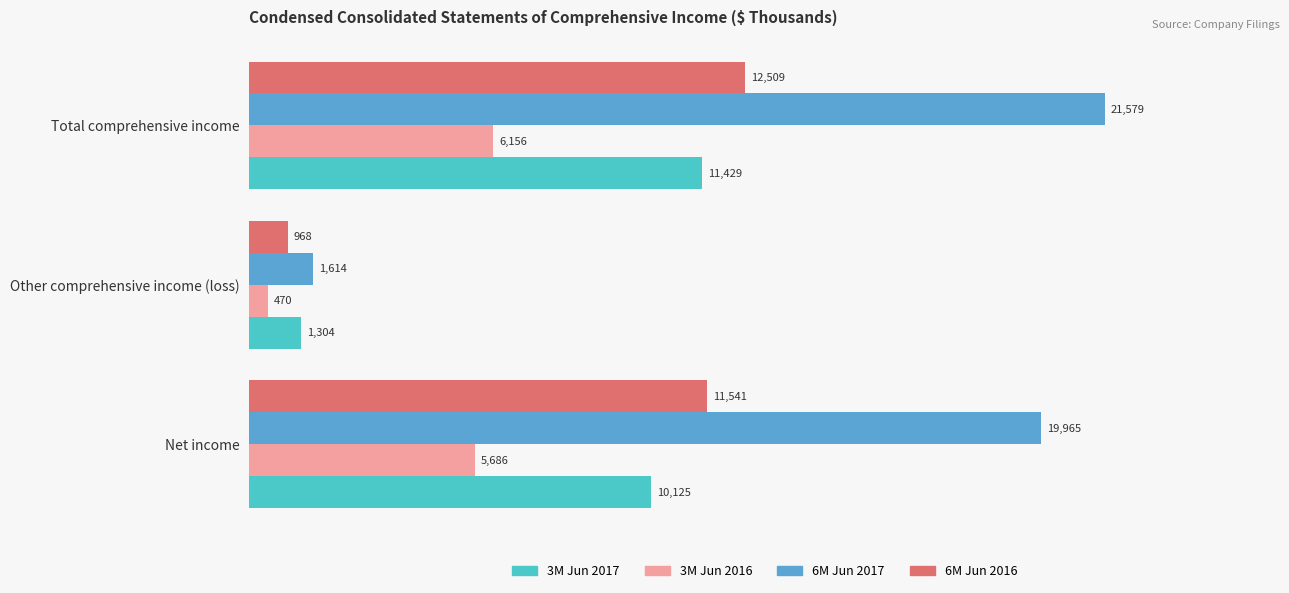

At which category is the sum across all series the highest?

Total comprehensive income